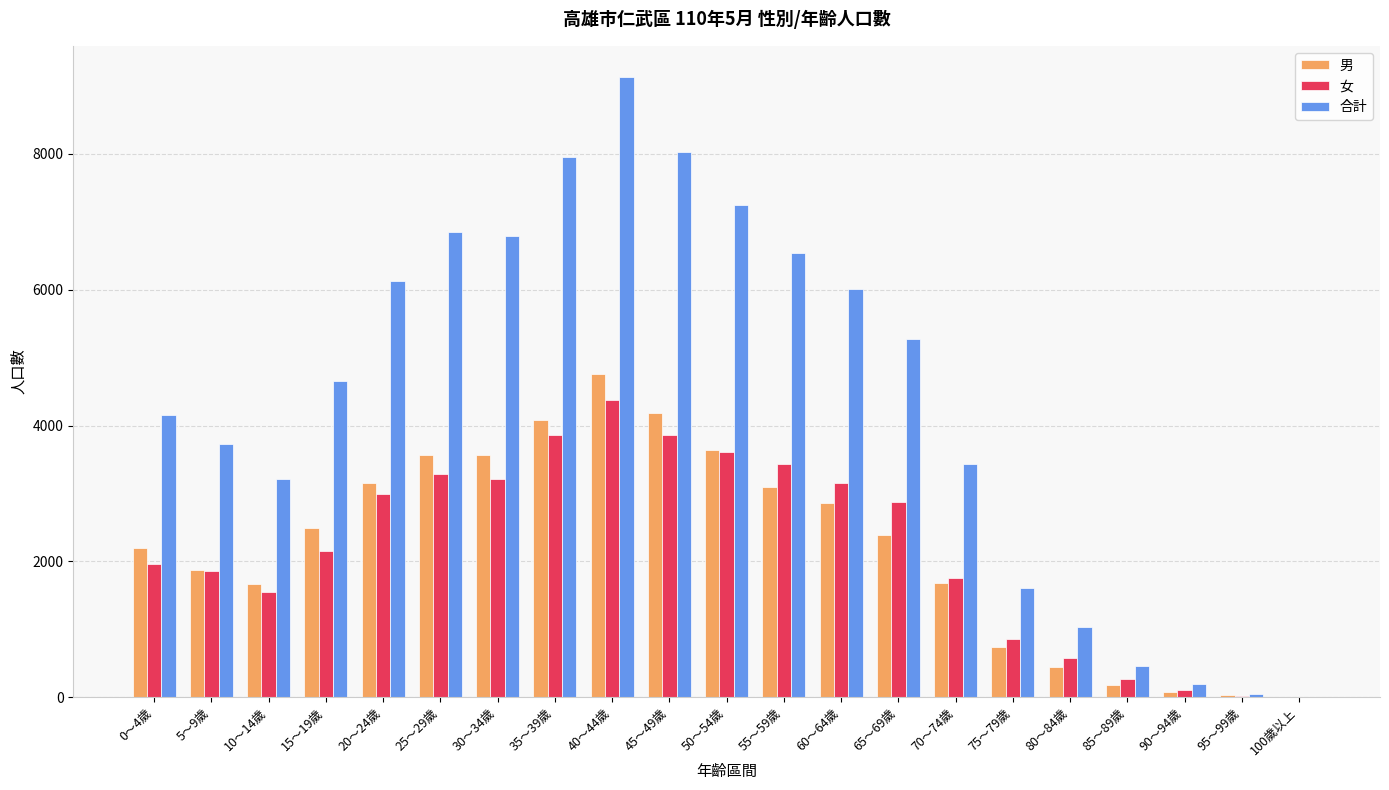

Are the bars grouped side by side (vs. stacked)?

Yes